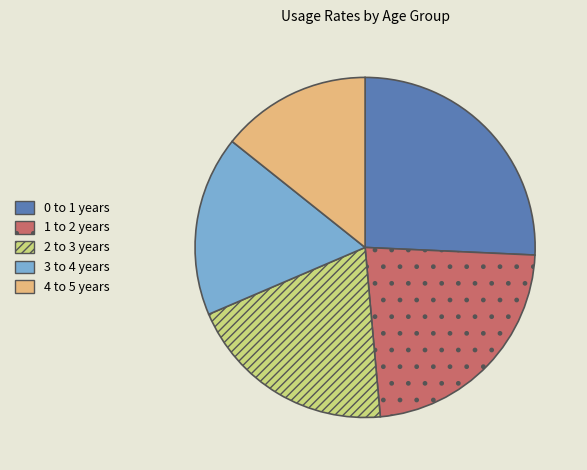

Is there a majority slice in this chart?

No